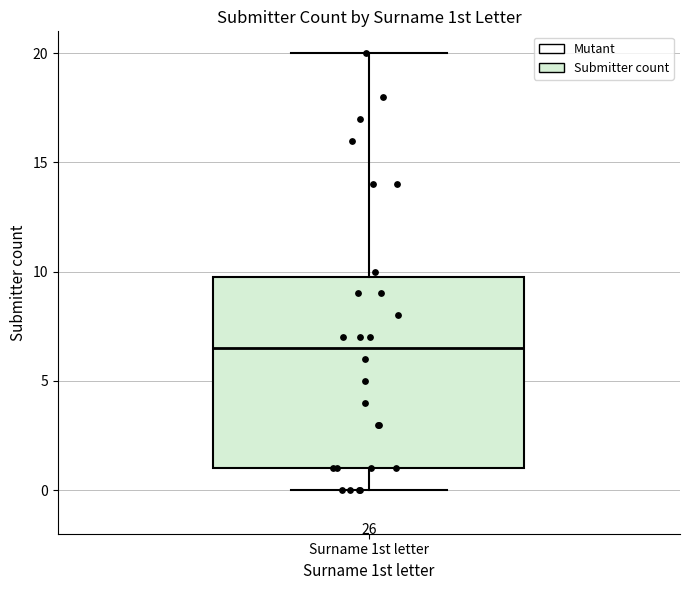

Transcribe this box plot: give where the median line is, the range the box spans, and where the two whiskers end, as read against the y-axis. The values are not printed on the chart, so give them approximately, as read against the axis.

median 6.5, box 1.0 to 10.0, whiskers 0.0 to 20.0